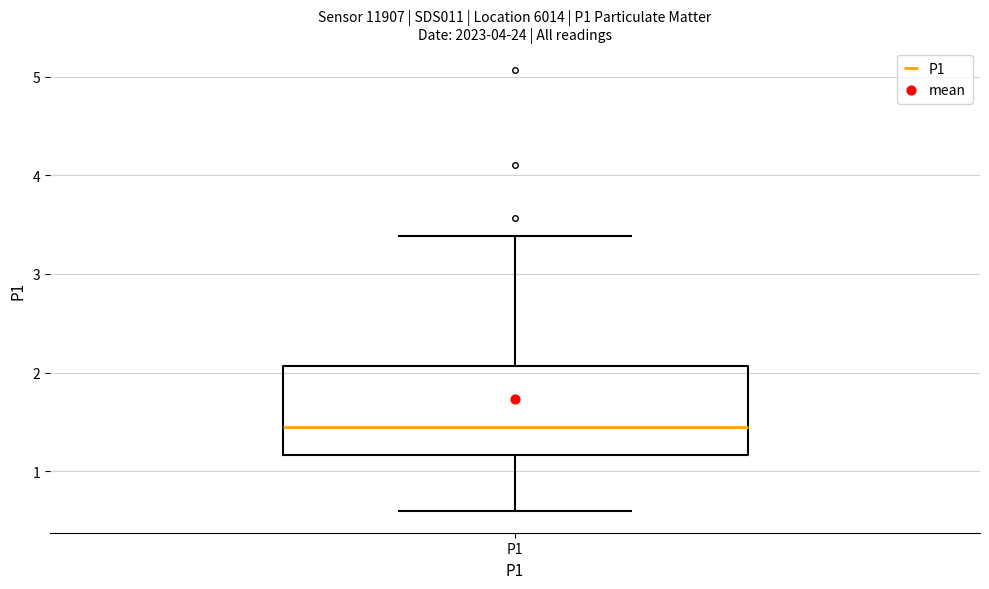

Transcribe this box plot: give where the median line is, the range the box spans, and where the two whiskers end, as read against the y-axis. The values are not printed on the chart, so give them approximately, as read against the axis.

median 1.5, box 1.2 to 2.1, whiskers 0.6 to 3.4